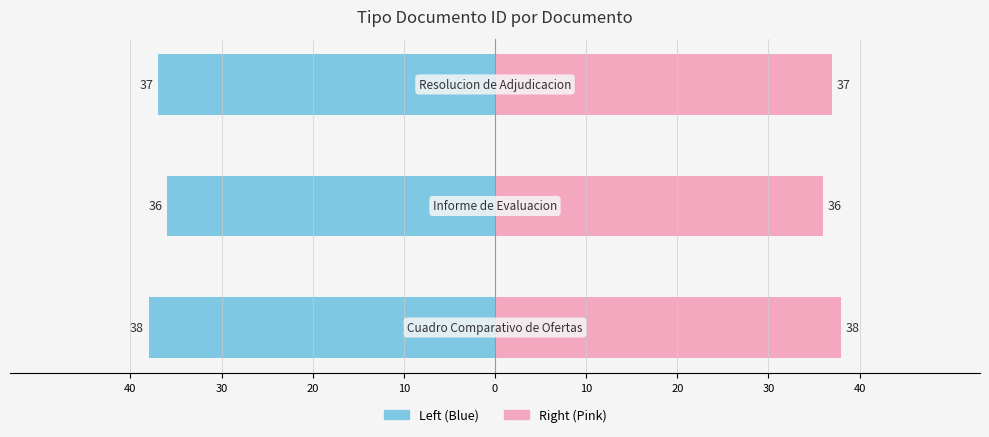

The value at Resolucion de Adjudicacion is 24. True or false?

False